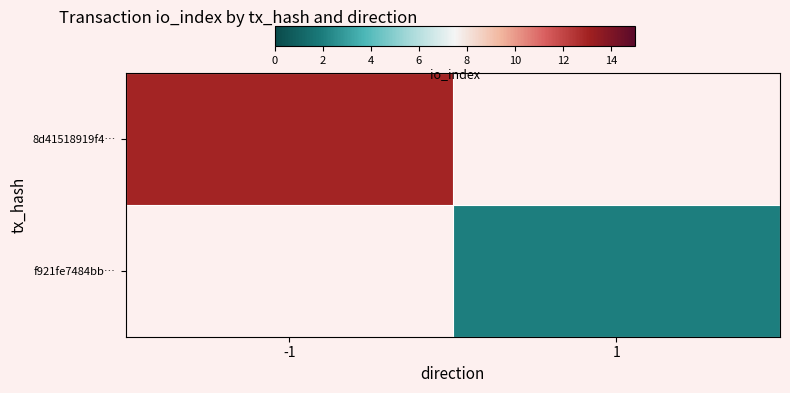

Which series has the largest range (max minus min)?

8d41518919f4…